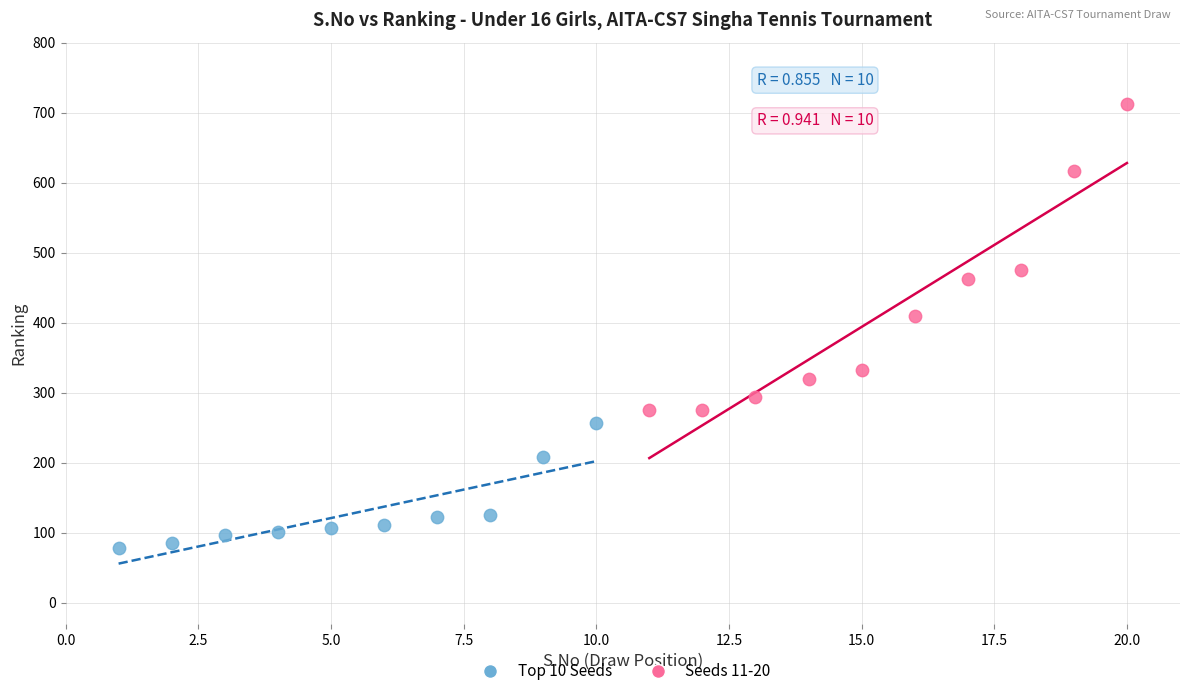

Which series has the largest Y range (max minus min)?

Seeds 11-20